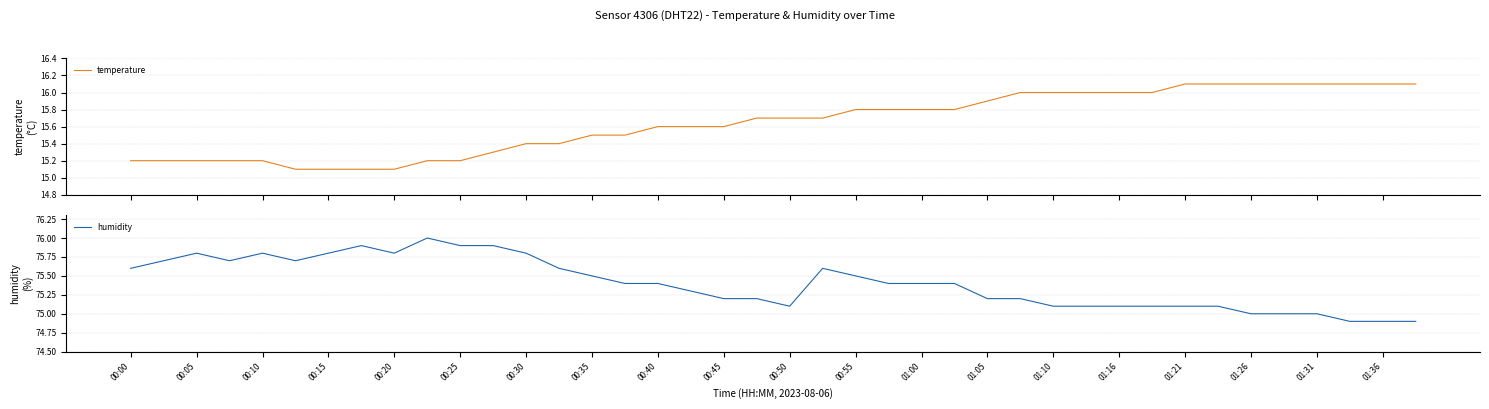

True or false: temperature and humidity intersect in this chart.

False